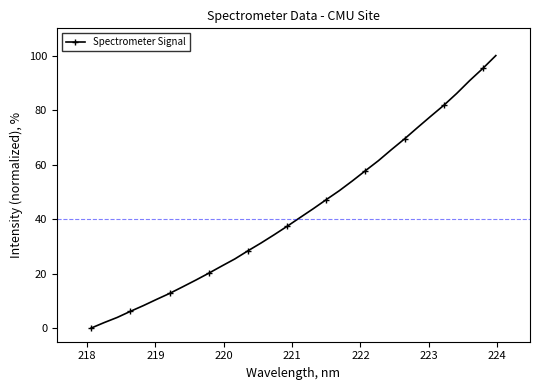

What is the average value?

42.8